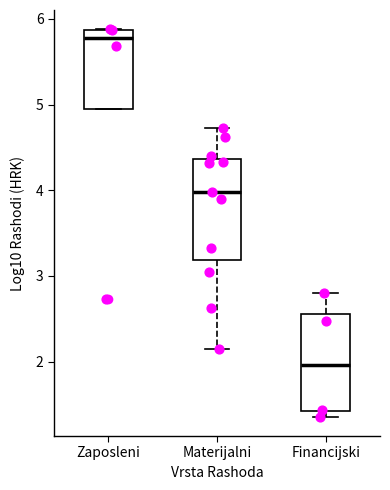

Which box's median line is the highest?

Zaposleni